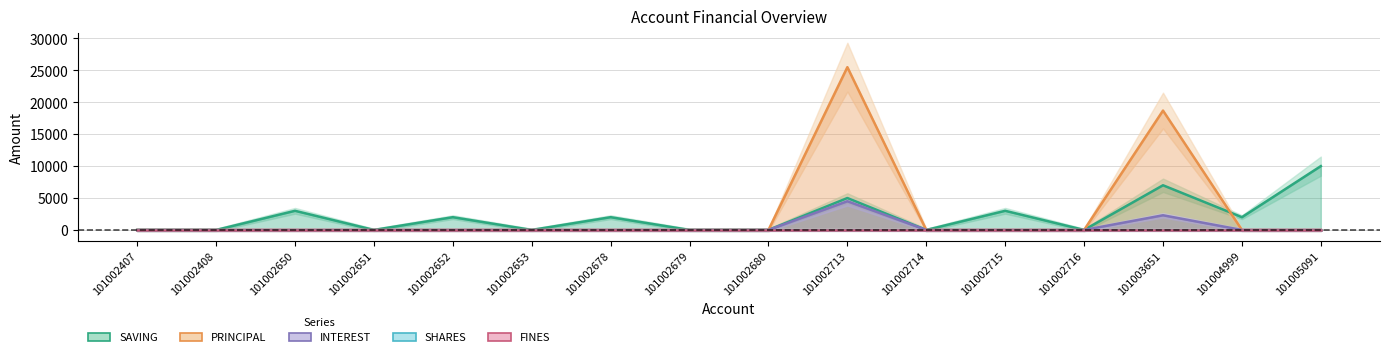

How many interior local valleys does the SAVING series have?

5